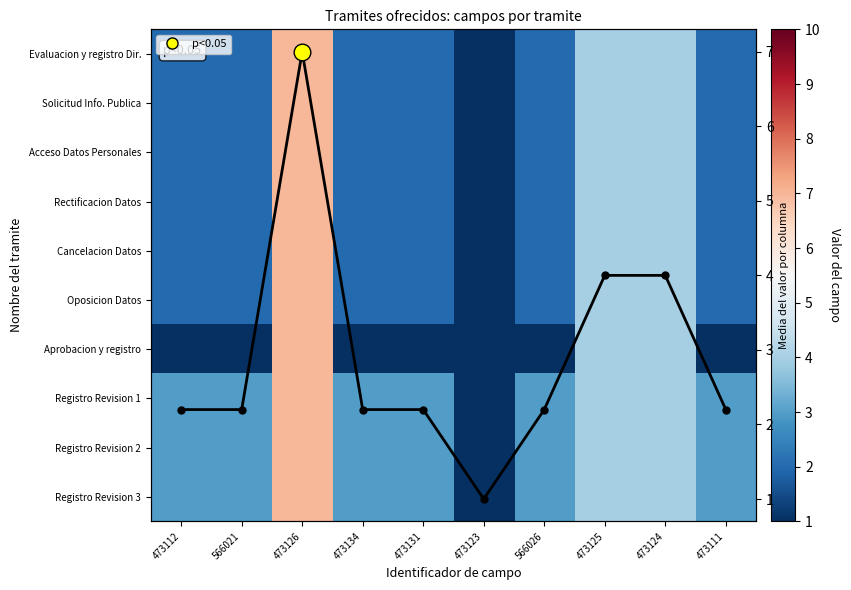

What is the minimum value shown in the chart?

1.0